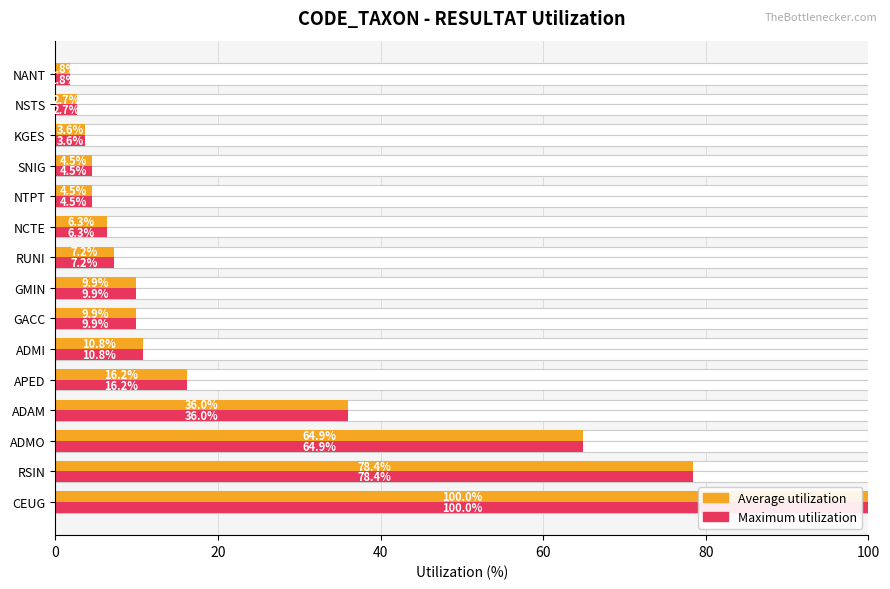

What is the highest value of the Average utilization series?

100.0